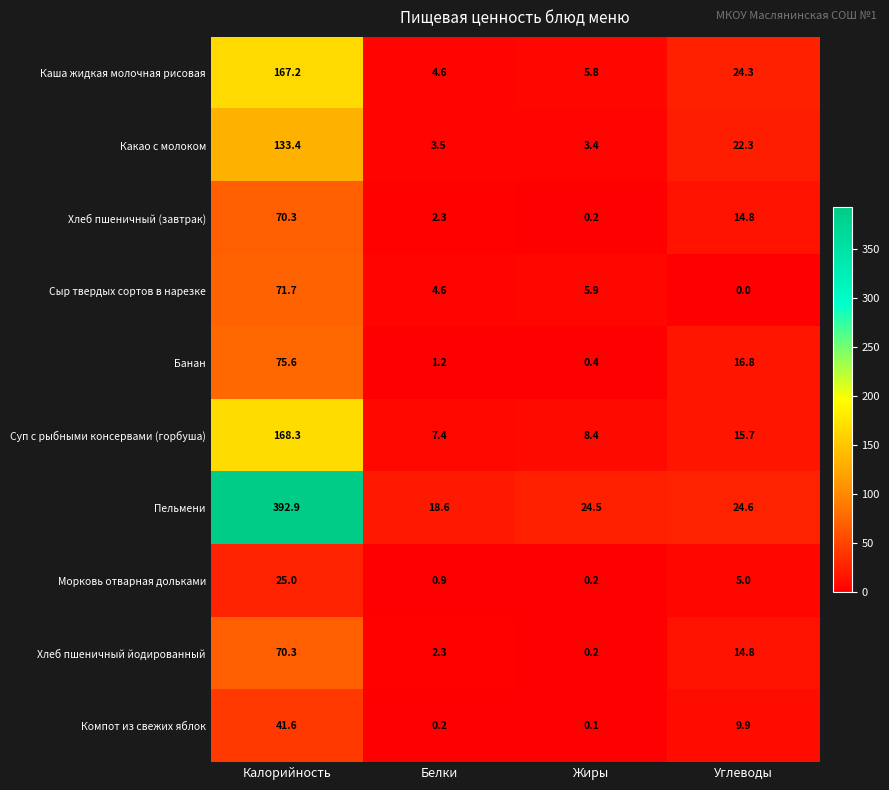

What is the difference between the second highest and minimum values in the Сыр твердых сортов в нарезке series?

5.9